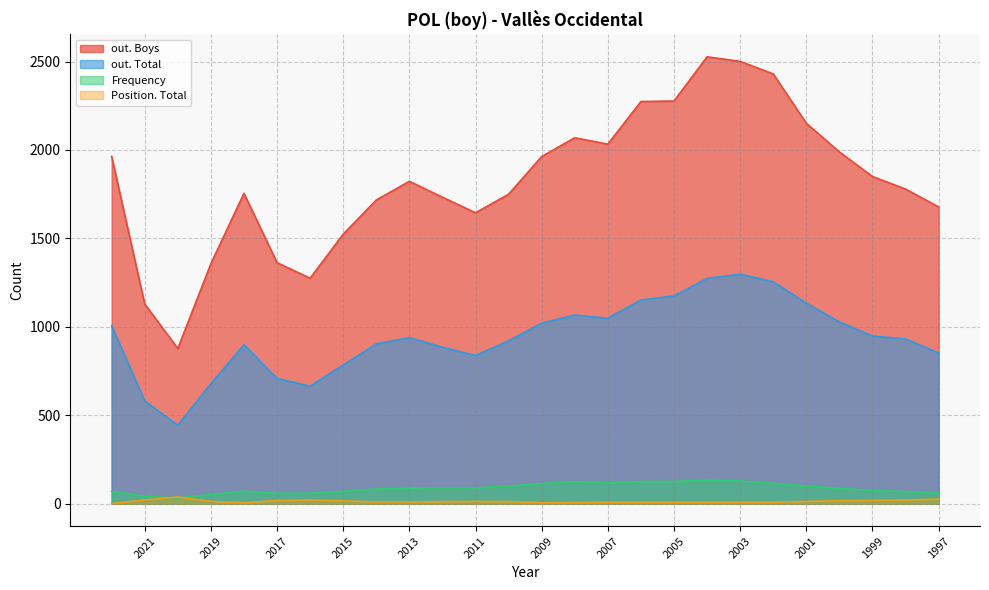

What are all the series names shown in the legend?

Frequency, Position. Total, out. Total, out. Boys